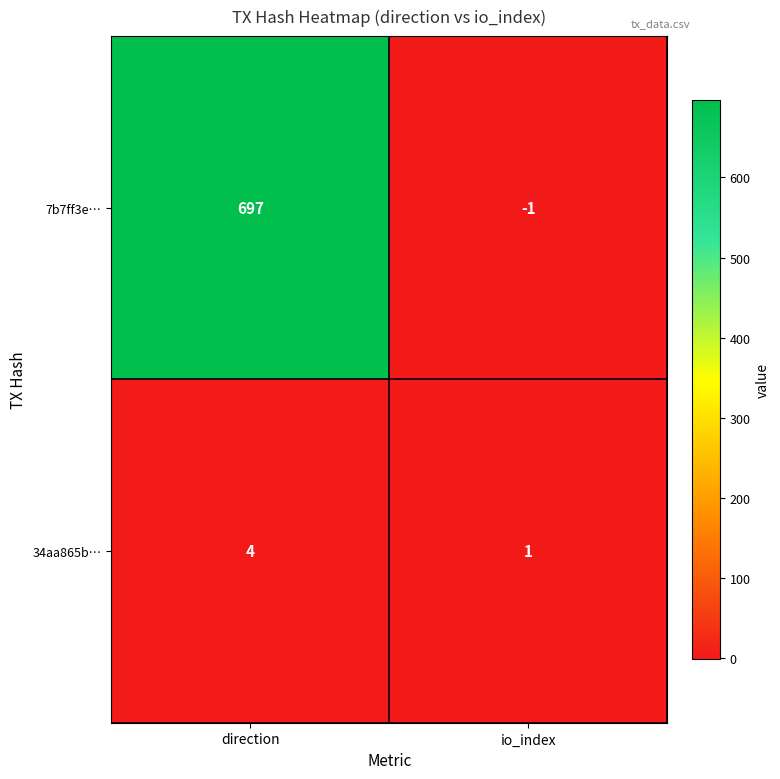

At which category does the chart reach its peak across all series?

direction